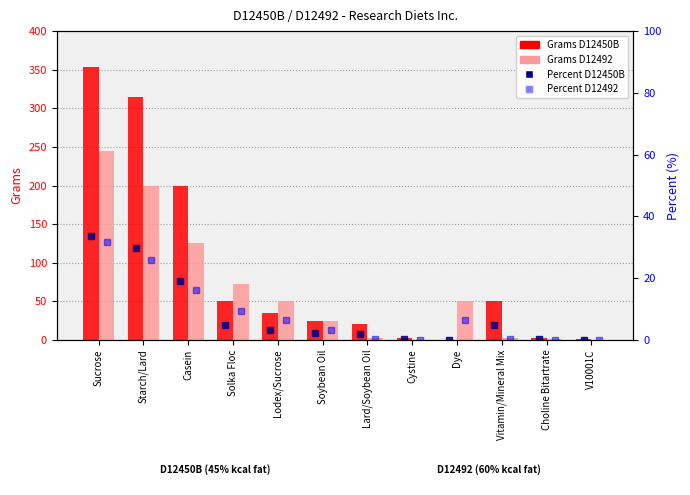

The value of Percent D12492 at Lodex/Sucrose is 9.7. True or false?

False